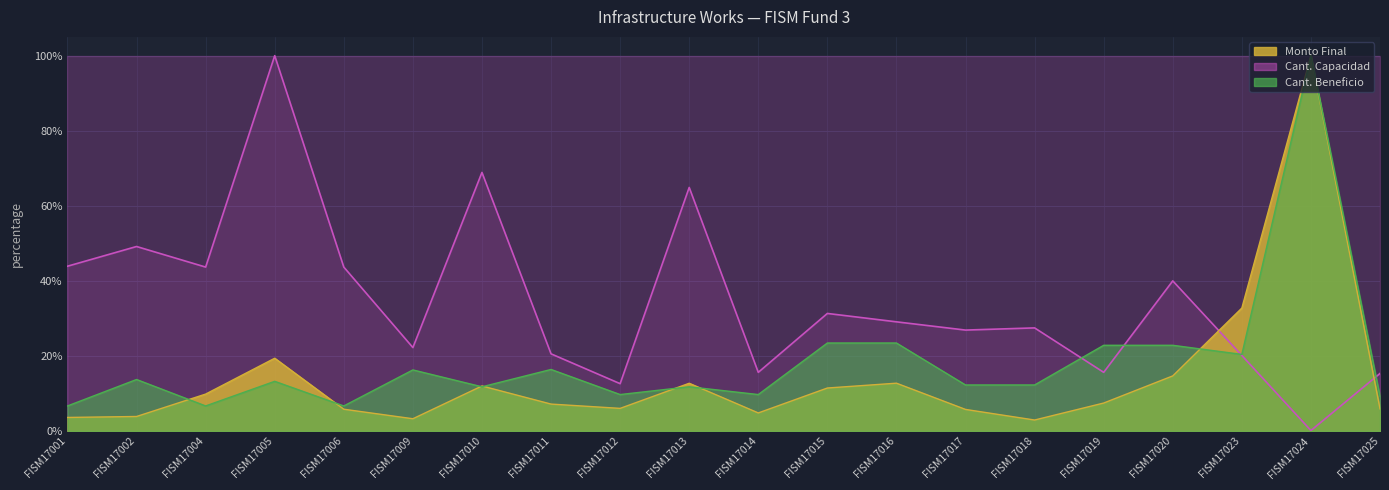

At FISM17015, list the series in order from smallest to largest.

Monto Final, Cant. Beneficio, Cant. Capacidad